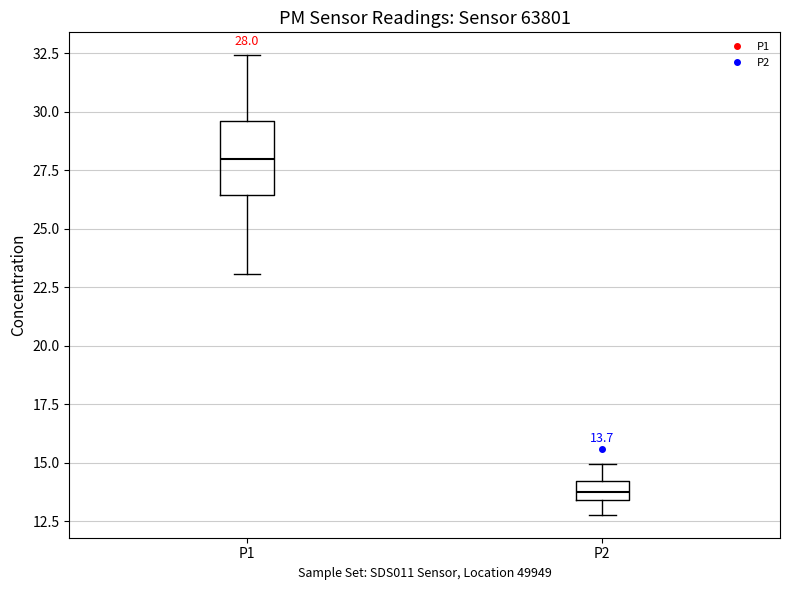

Comparing the boxes themselves (not the whiskers), which one is the tallest?

P1